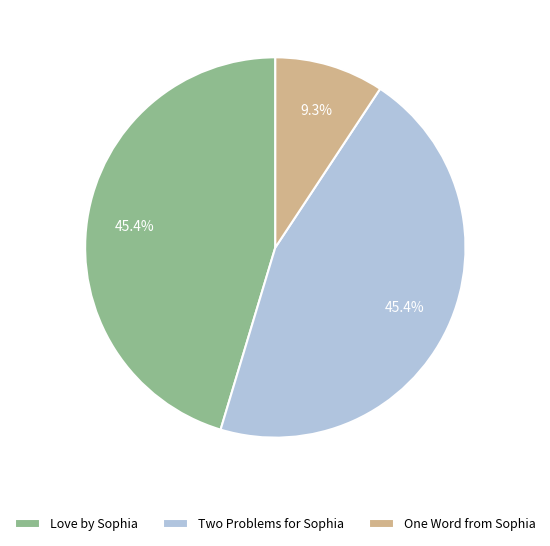

Do Two Problems for Sophia and Love by Sophia together represent more than half of the pie?

Yes